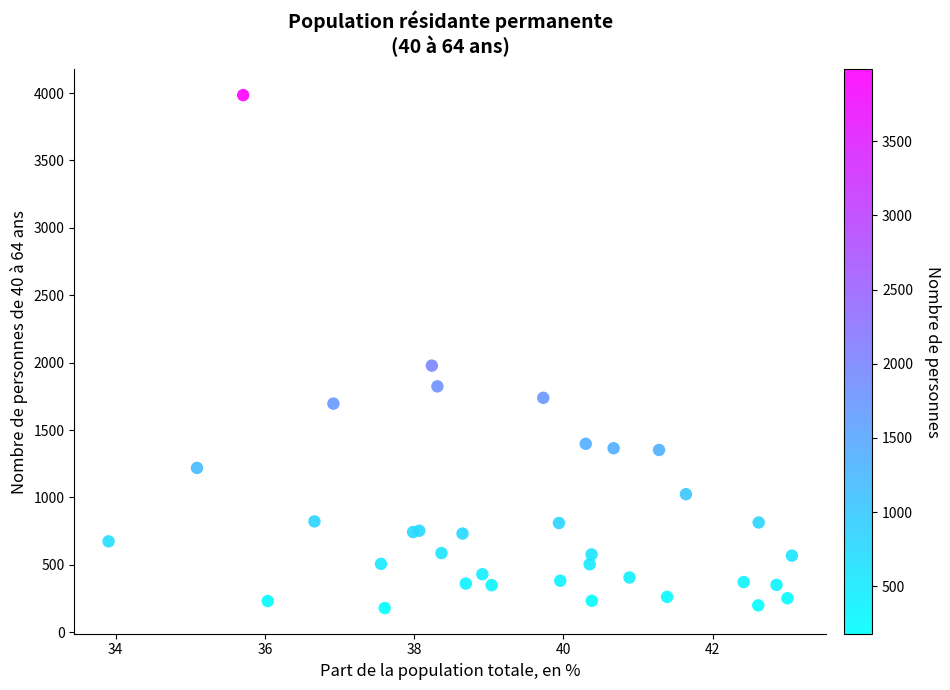

What Y value in the scatter plot is closest to 2082?

1978